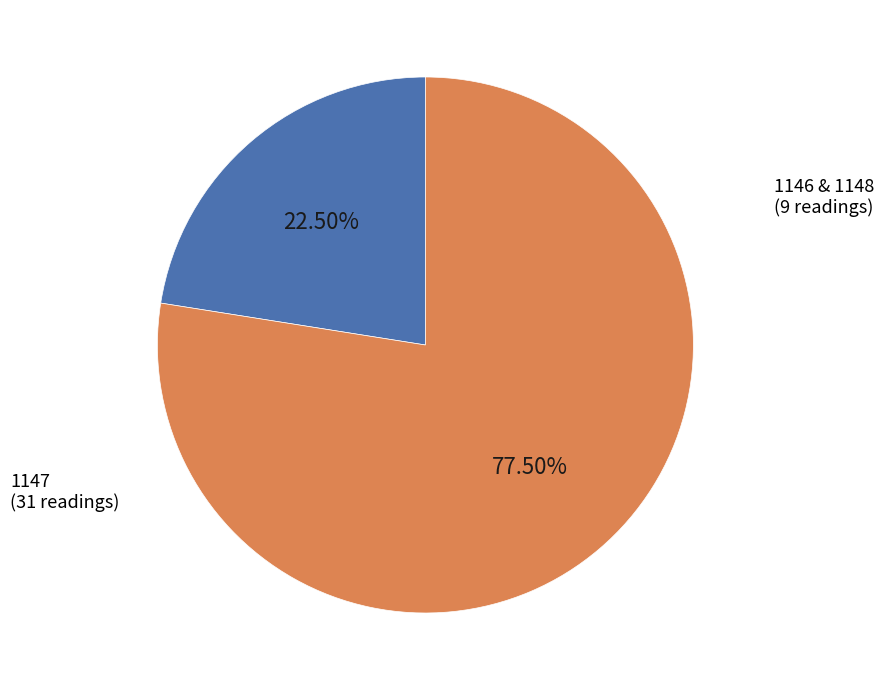

Is there a majority slice in this chart?

Yes